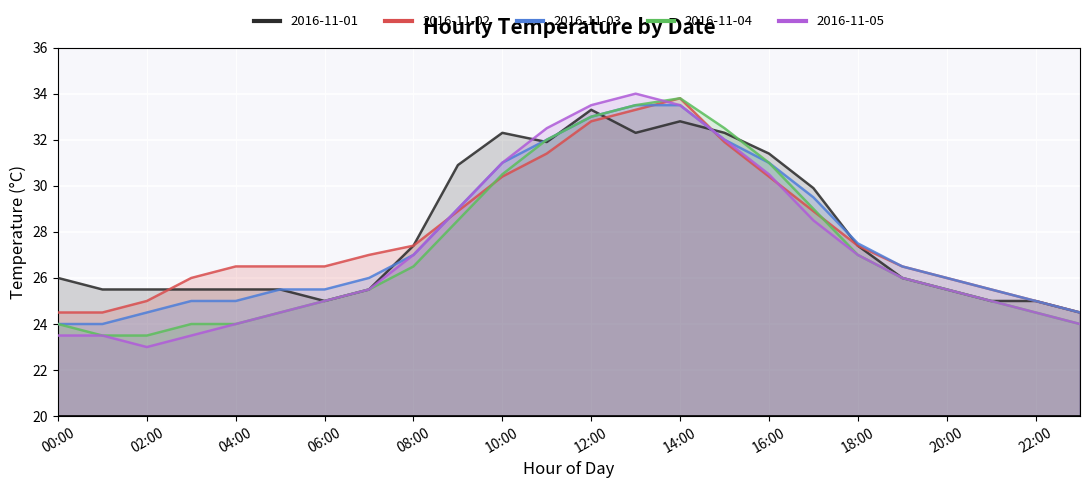

True or false: 2016-11-02 has more than 2 interior local peaks.

False